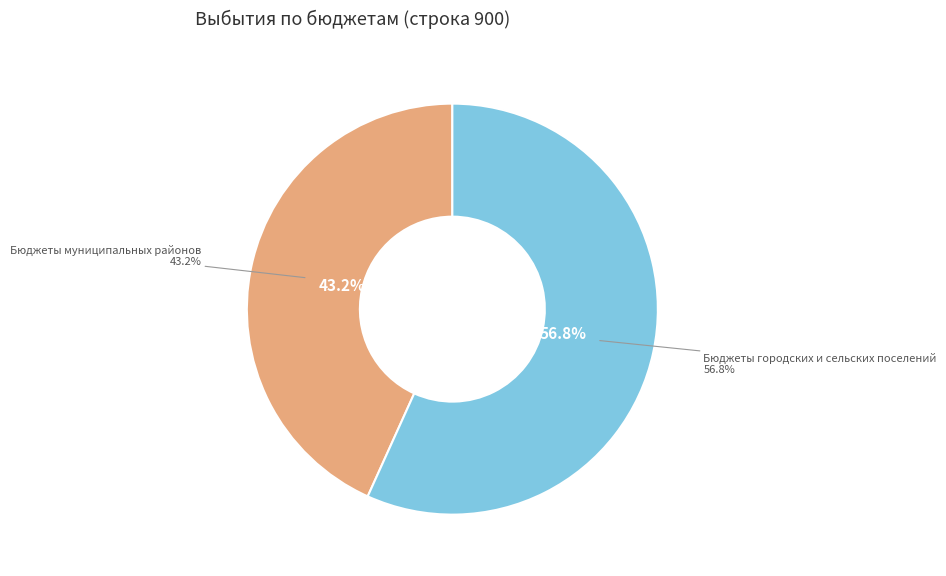

Which slice represents more than half of the pie?

Бюджеты городских и сельских поселений